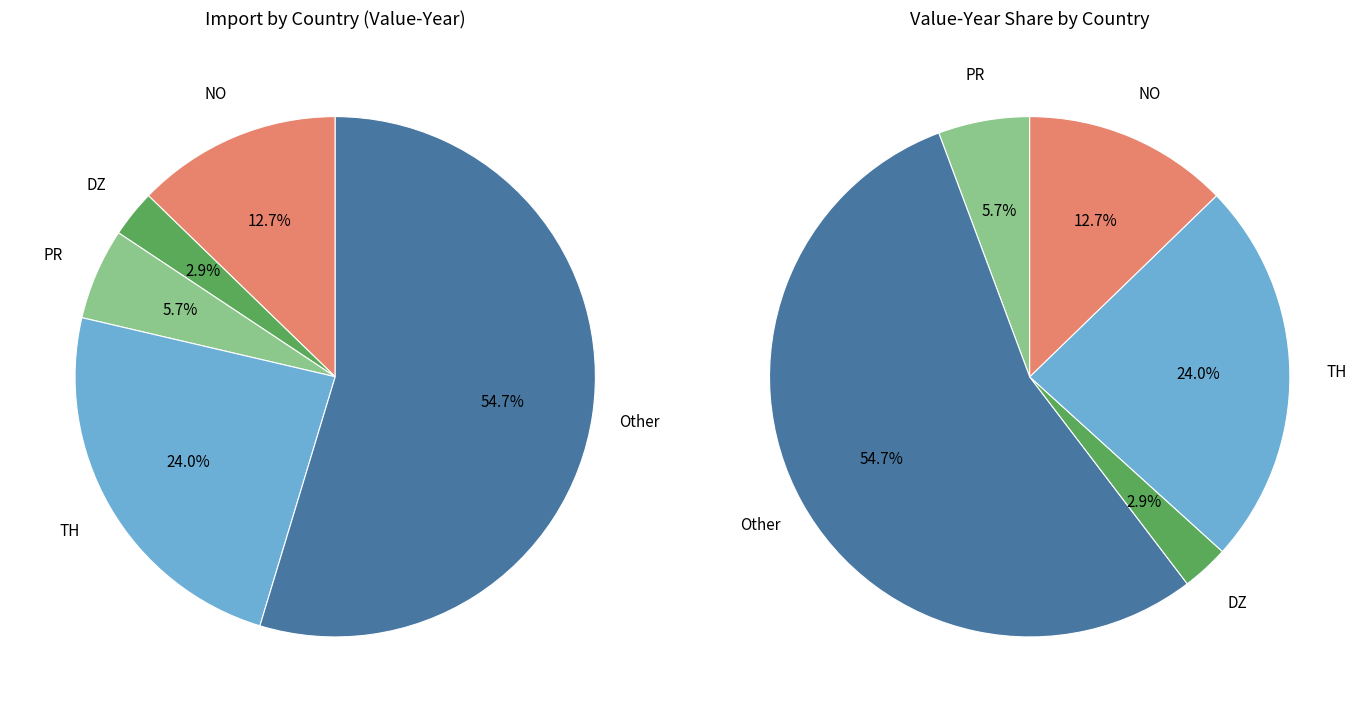

Does any single category account for the majority?

Yes